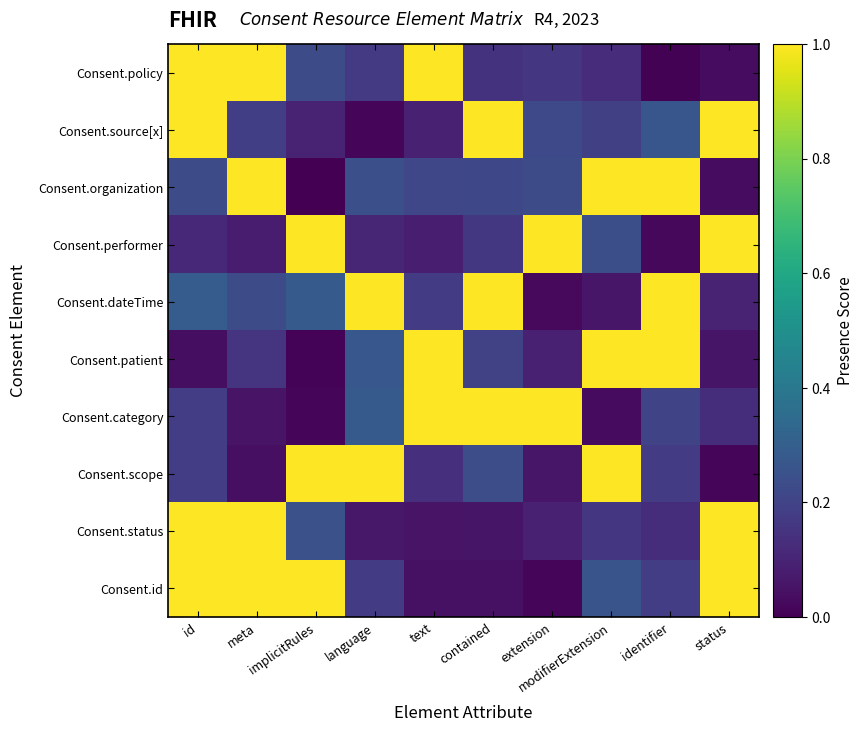

What is the difference between the highest and lowest values at meta?

1.0